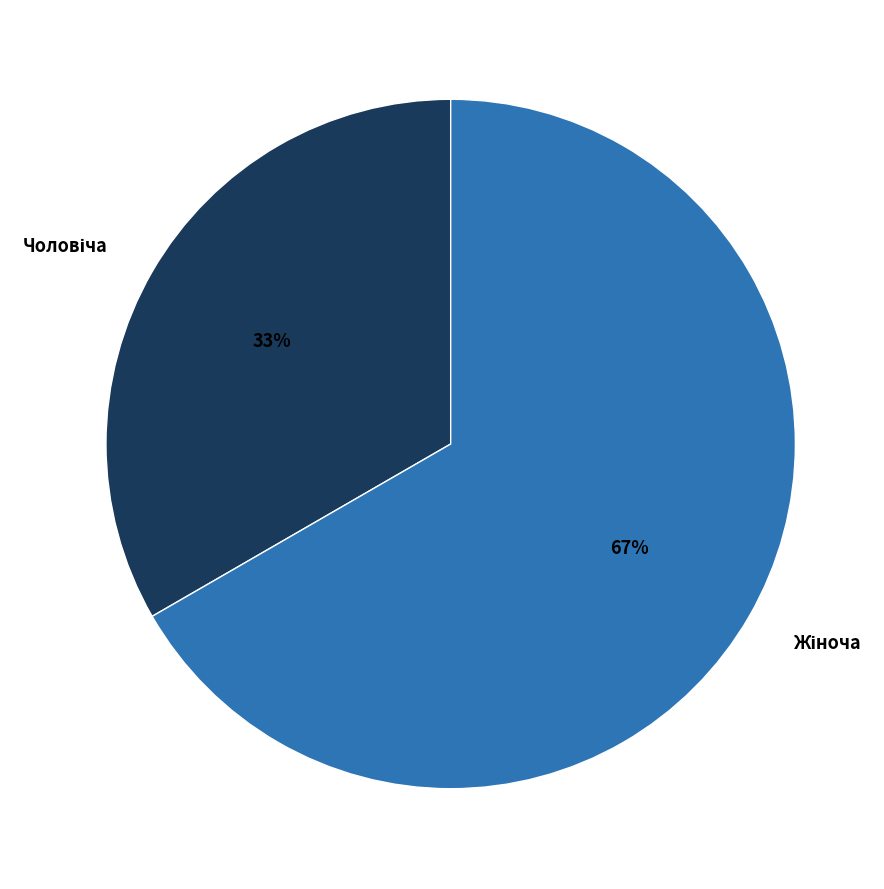

To the nearest percent, what is the average slice percentage?

50%